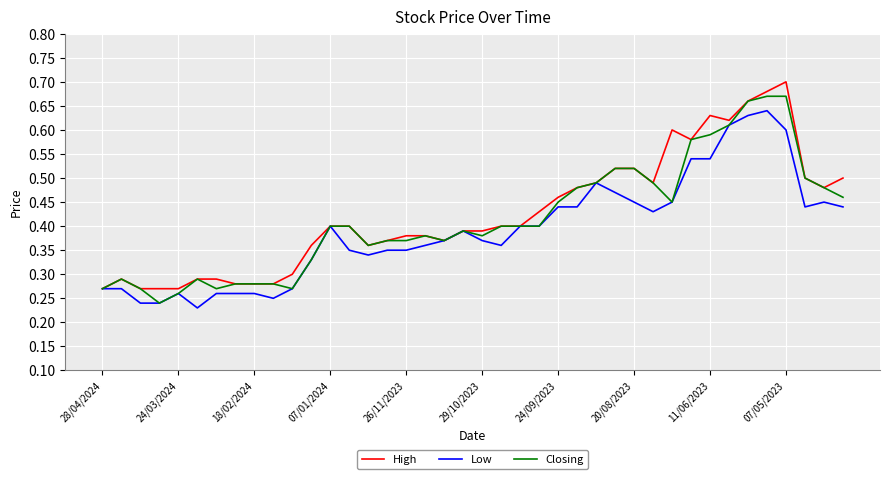

Rank the series by their maximum value, from lowest to highest.

Low, Closing, High